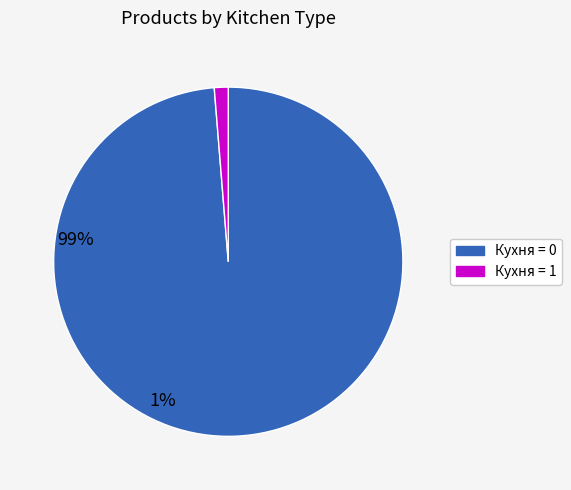

Is there any slice that represents more than half of the pie?

Yes